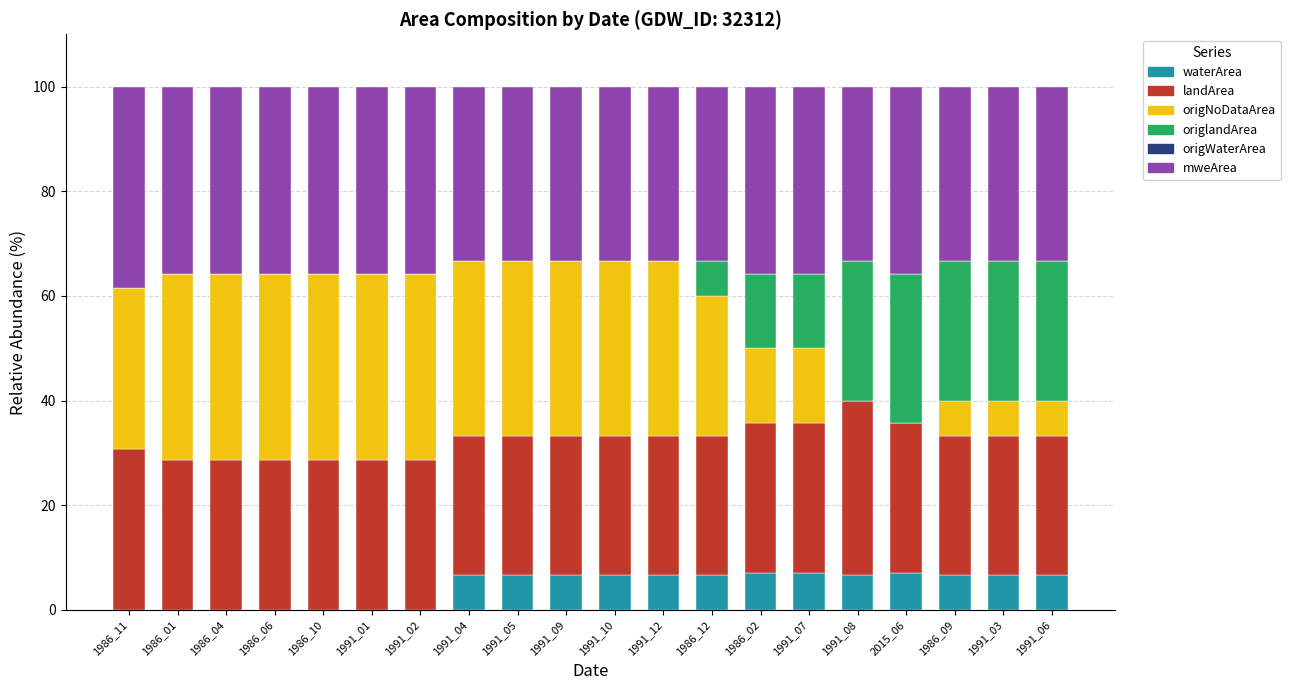

What is the maximum value for waterArea?

7.1